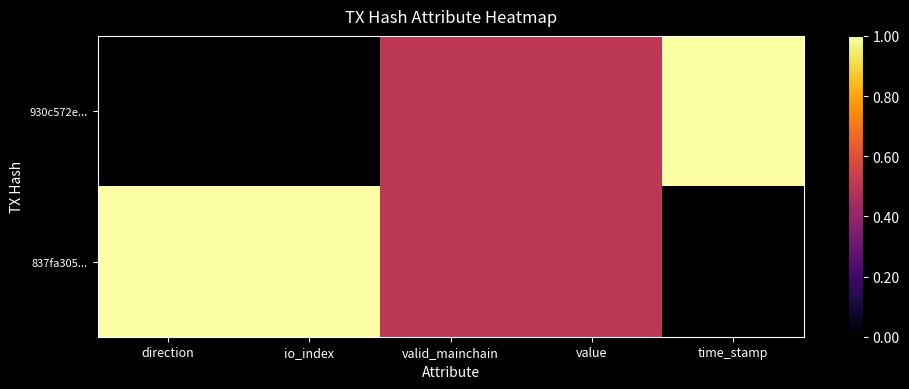

At which category is the sum across all series the highest?

direction